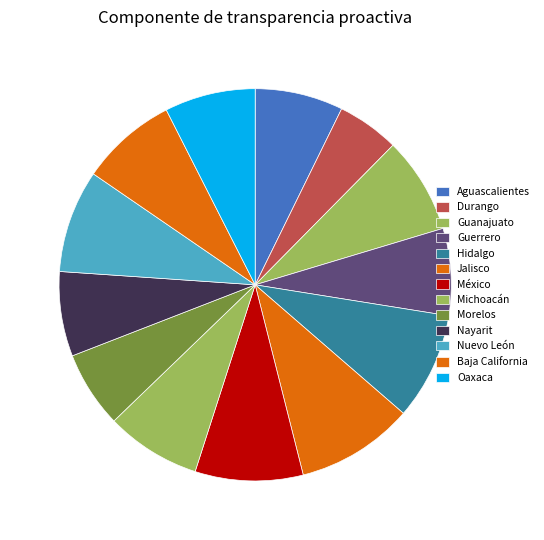

How many slices are in this pie chart?

13